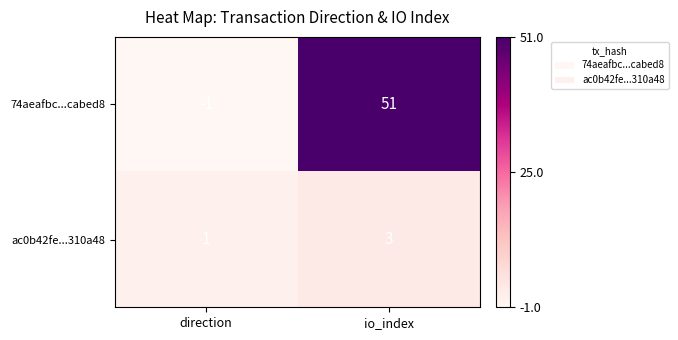

Which series has the largest total across all categories?

74aeafbc...cabed8